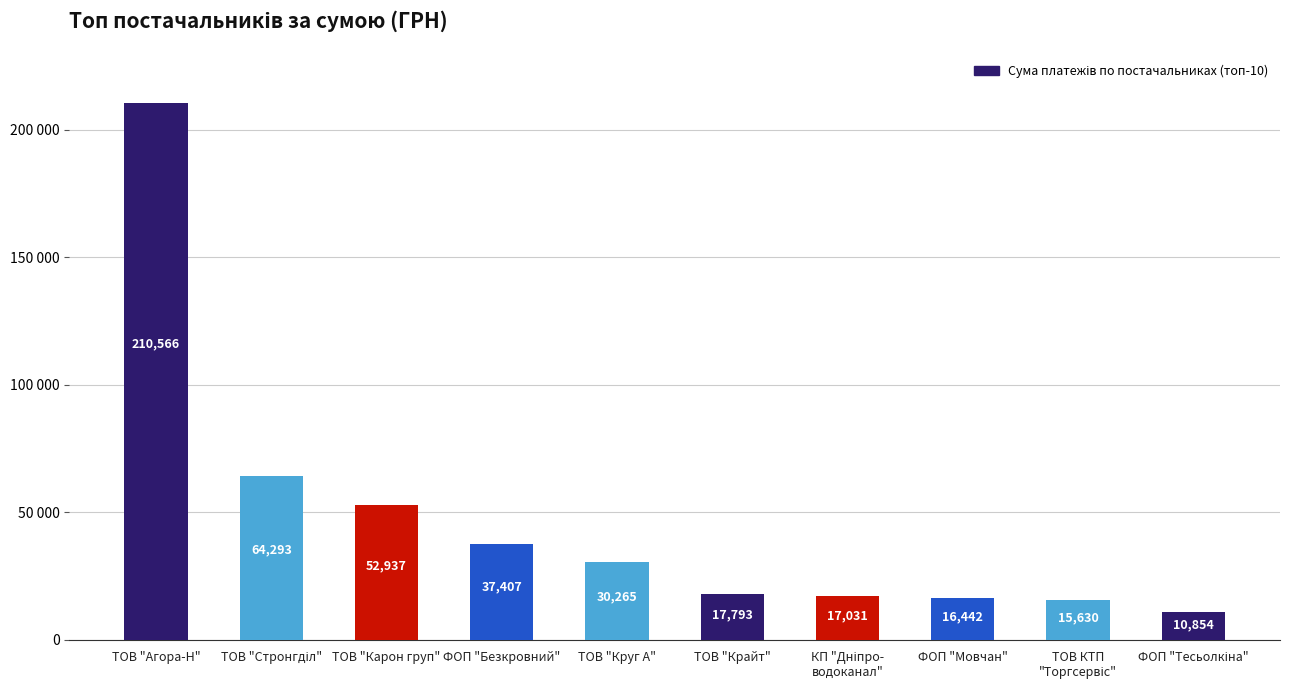

What is the maximum value shown in the chart?

210565.8